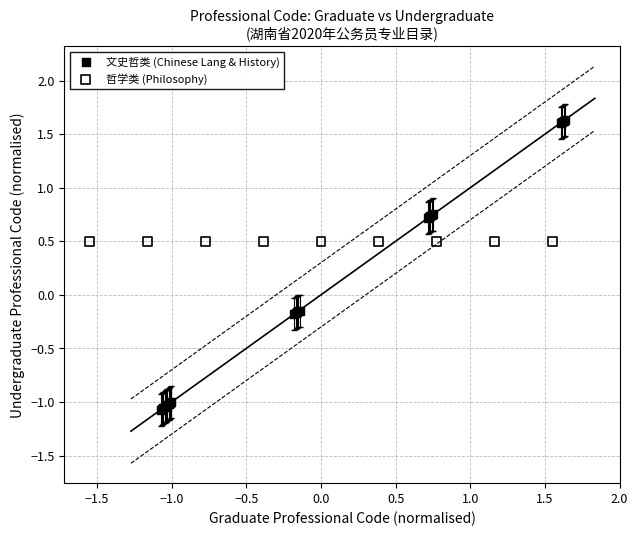

Which series reaches the maximum Y coordinate?

文史哲类 (Chinese Lang & History)